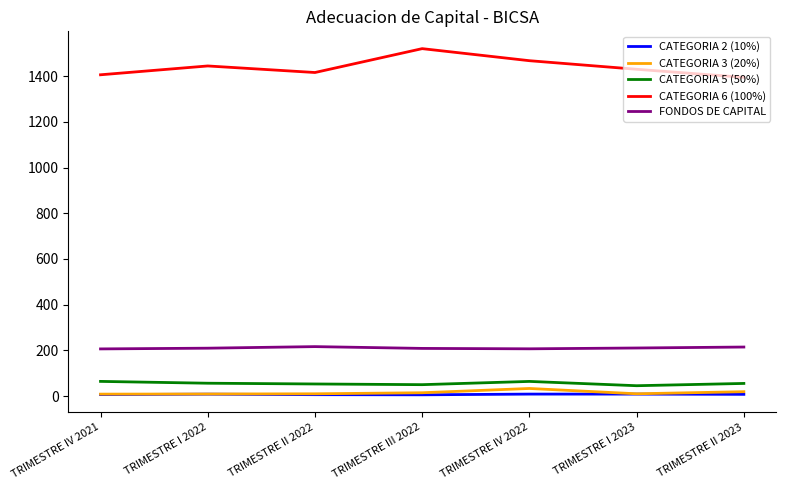

Is the value of CATEGORIA 2 (10%) at TRIMESTRE III 2022 greater than the value of CATEGORIA 6 (100%) at TRIMESTRE III 2022?

No